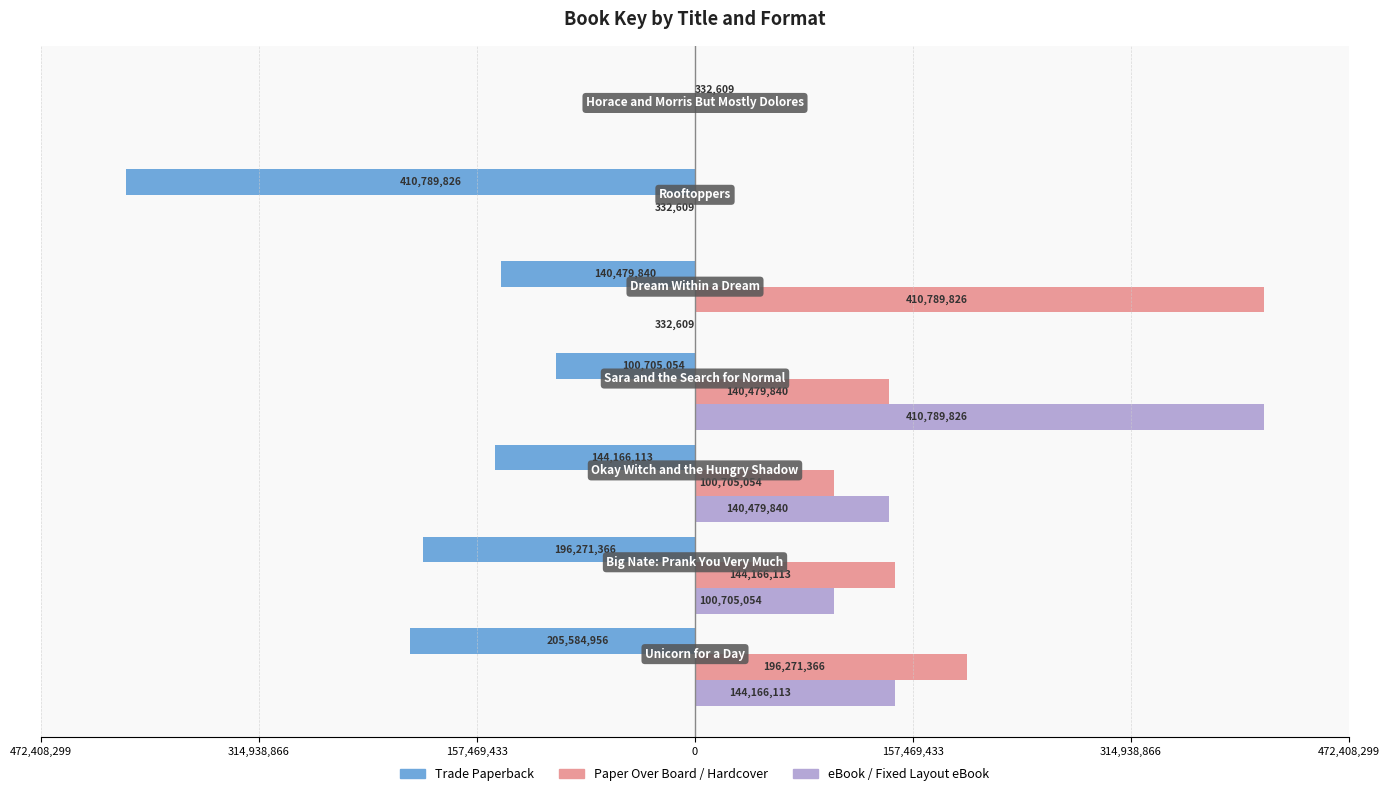

What are all the series names shown in the legend?

Trade Paperback, Paper Over Board / Hardcover, eBook / Fixed Layout eBook